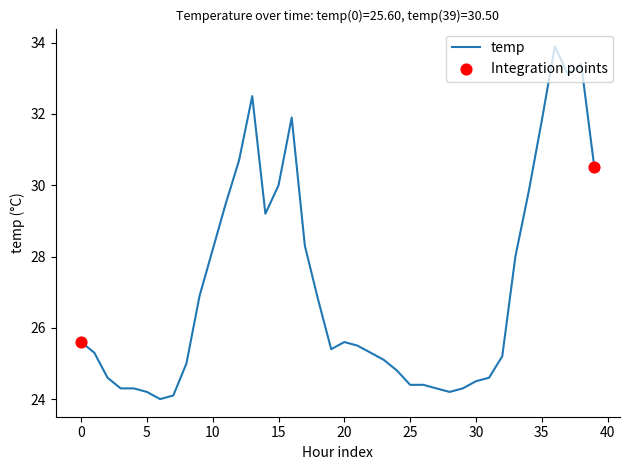

What is the smallest value displayed?

24.0